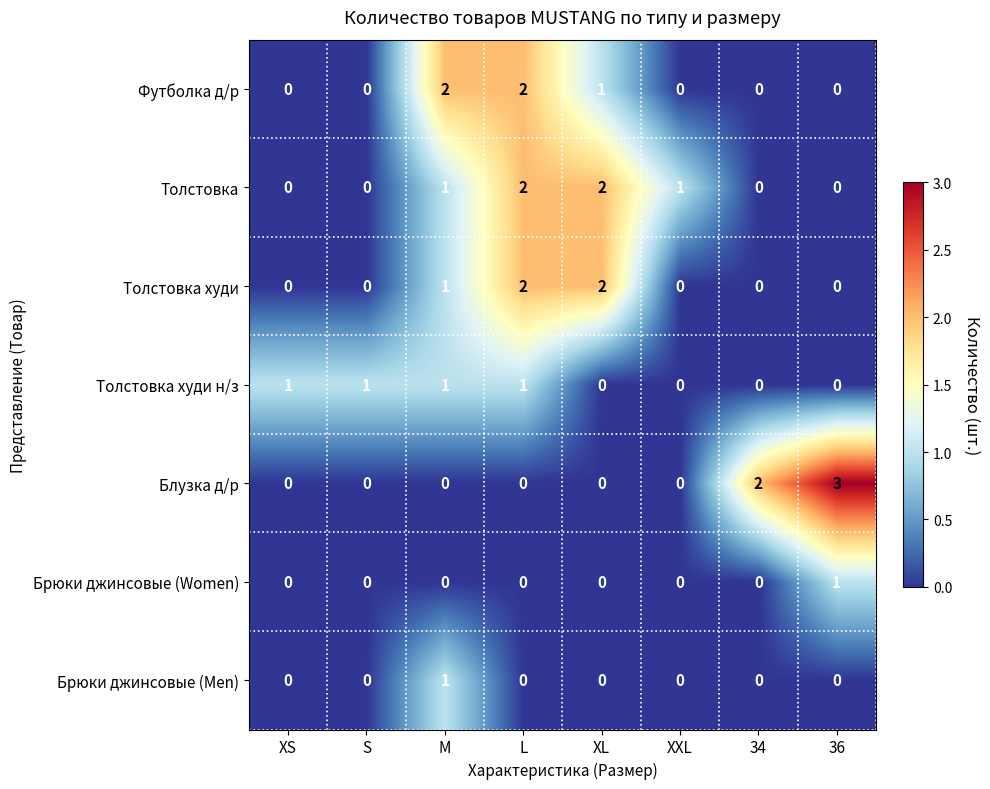

At which category is the sum across all series the highest?

L